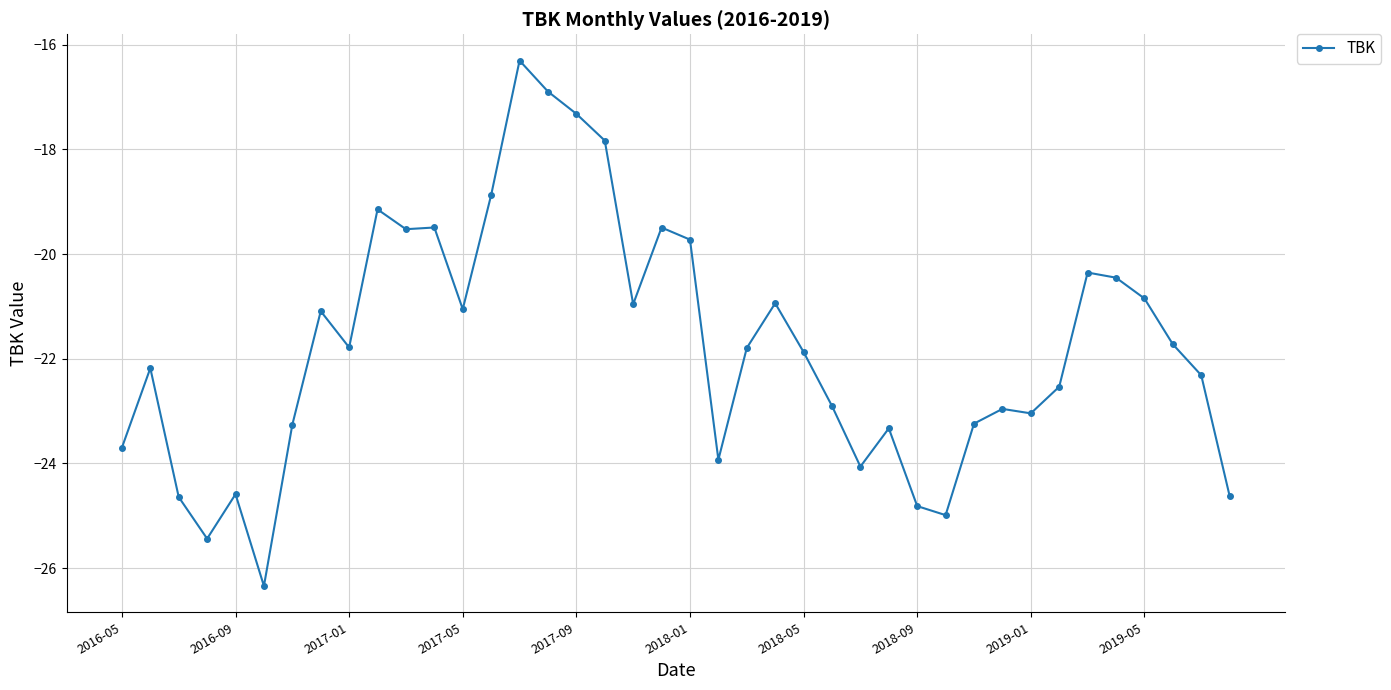

What is the sum of all values?

-870.3